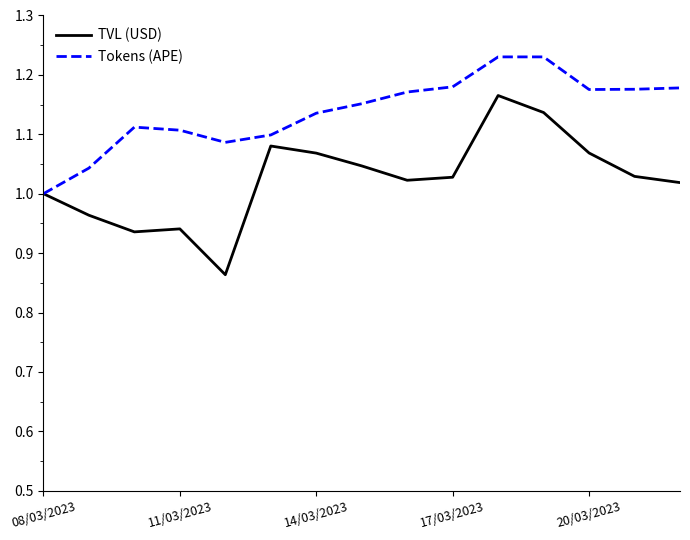

Which series has the widest spread of values?

TVL (USD)